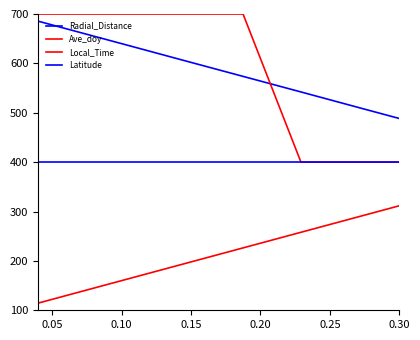

Is this an area chart (filled region under the line)?

No